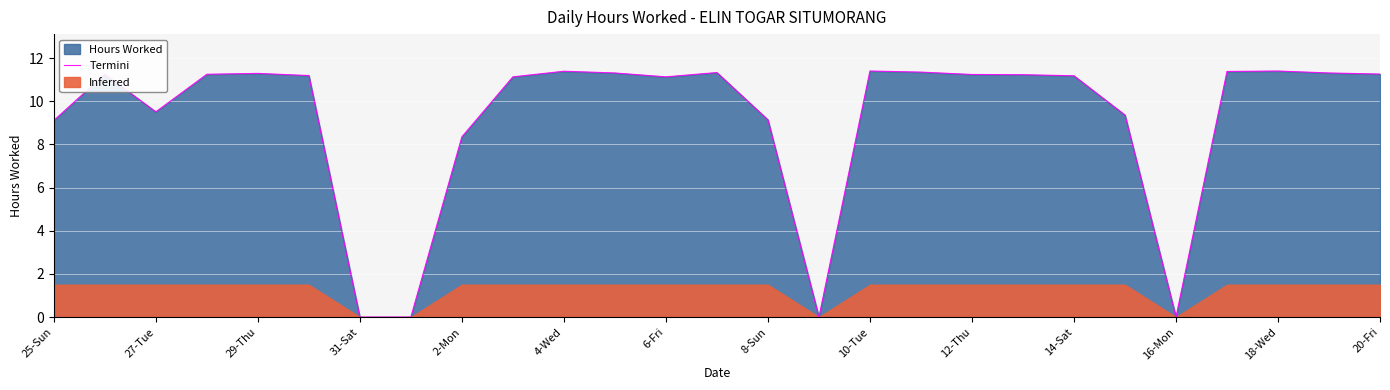

At which label is Termini closest to 5?

2-Mon